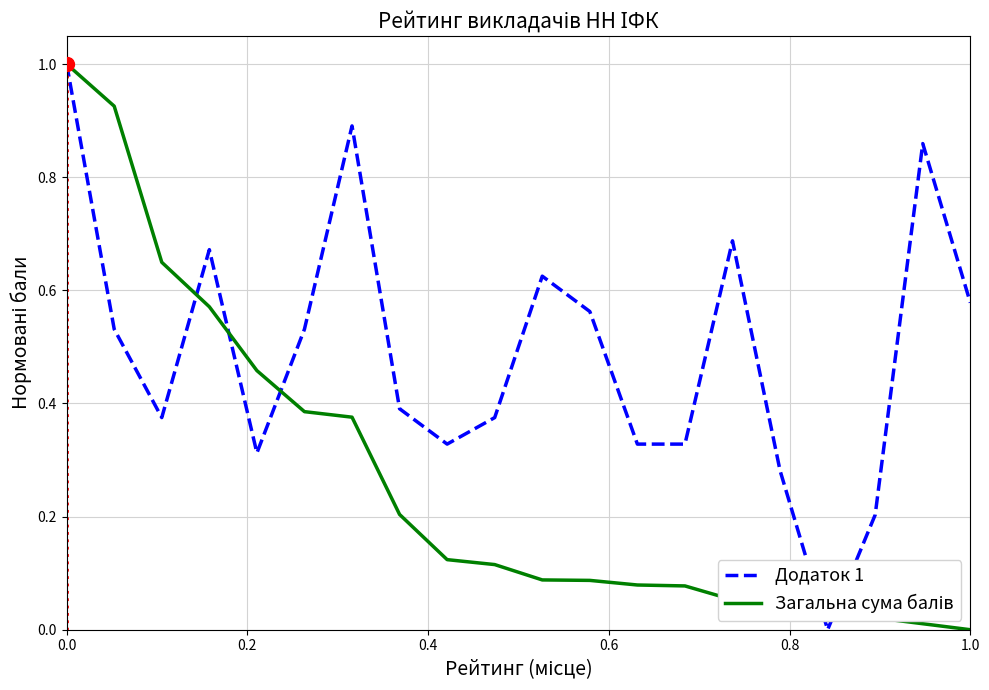

What is the maximum value shown in the chart?

1.0